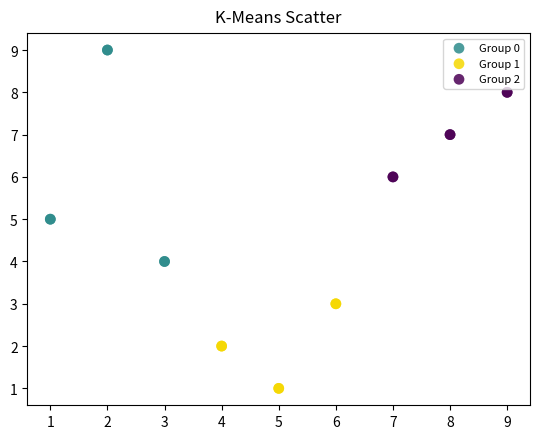

Which series reaches the maximum Y coordinate?

Group 0